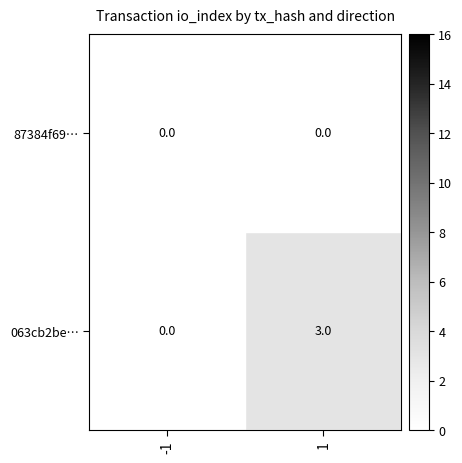

Reading left to right, transcribe all the data shown in this chart.

87384f69…: 0	0
063cb2be…: 0	3